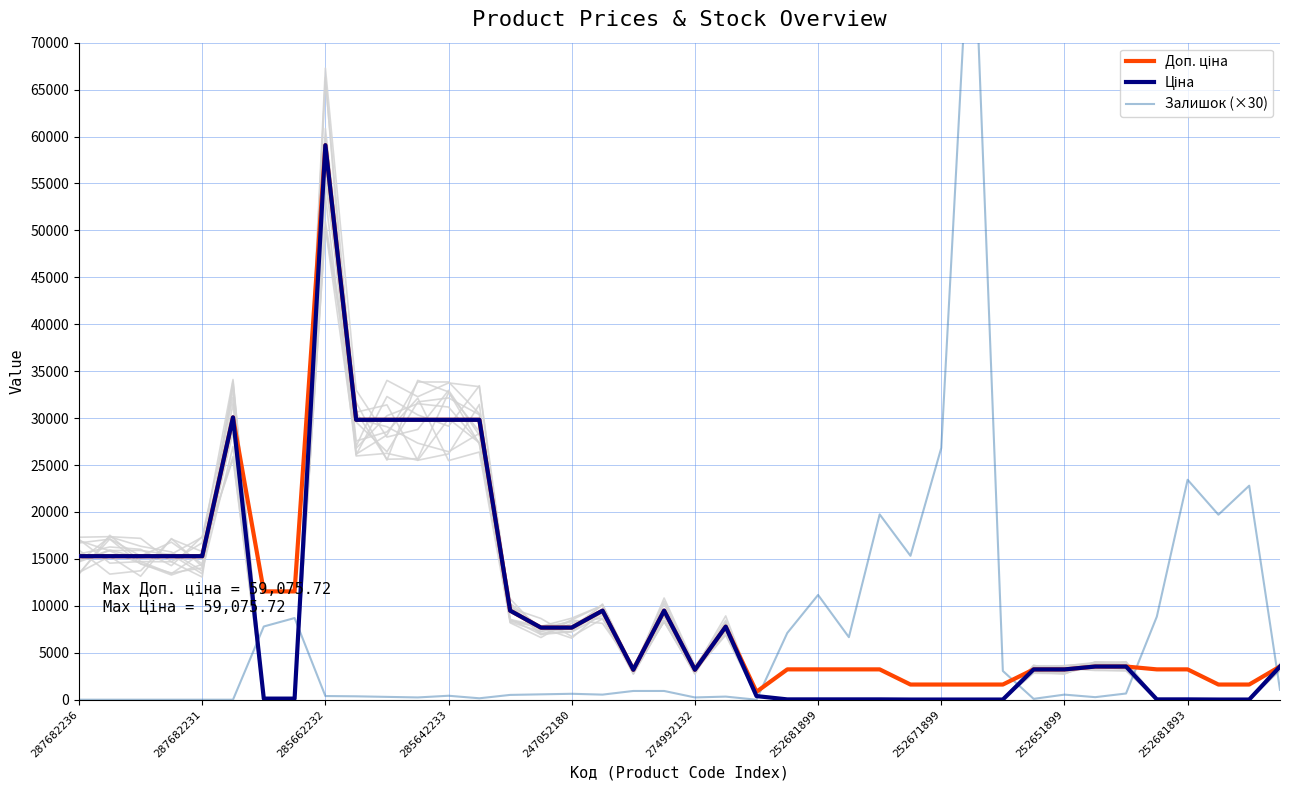

In Ціна, how many points are lower than both neighbors (excluding endpoints)?

2